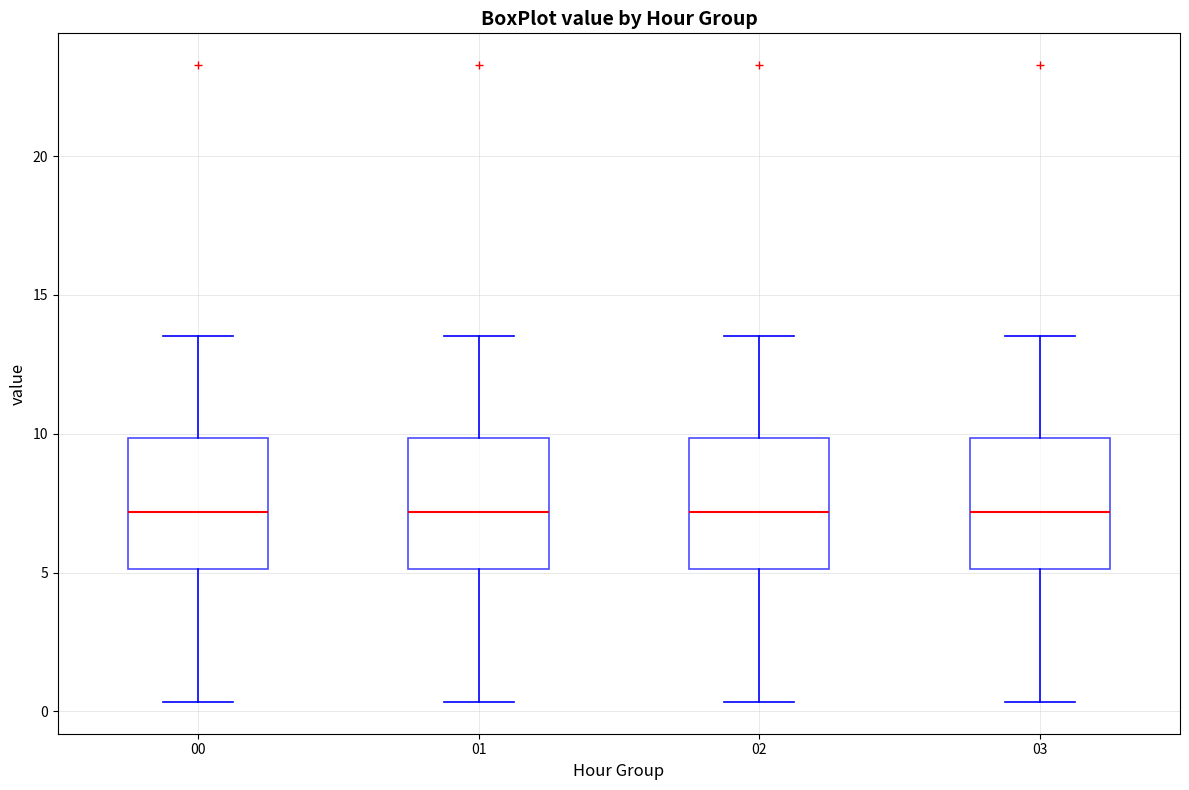

Reading left to right, read every box against the y-axis: the position of its median line, the range the box covers, and the ends of its whiskers. The values are not printed on the chart, so give them approximately, as read against the axis.

00: median 7.0, box 5.0 to 10.0, whiskers 0.5 to 13.5
01: median 7.0, box 5.0 to 10.0, whiskers 0.5 to 13.5
02: median 7.0, box 5.0 to 10.0, whiskers 0.5 to 13.5
03: median 7.0, box 5.0 to 10.0, whiskers 0.5 to 13.5